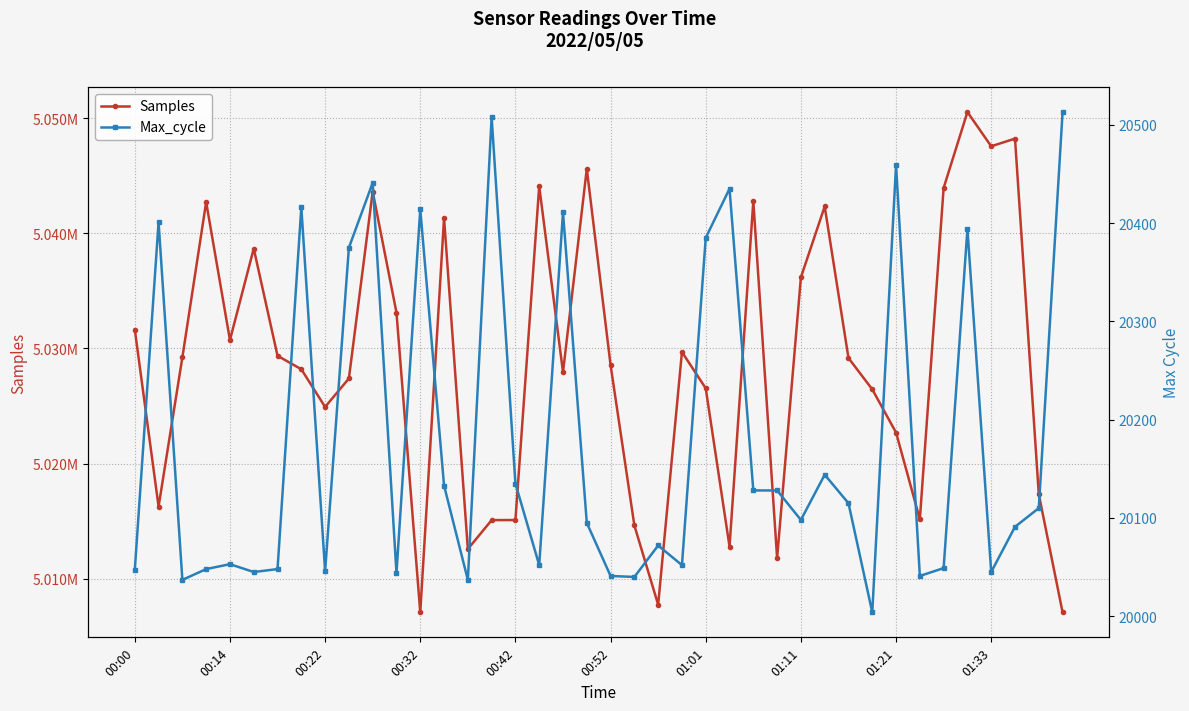

What is the total value across all series at 00:22?

5044966